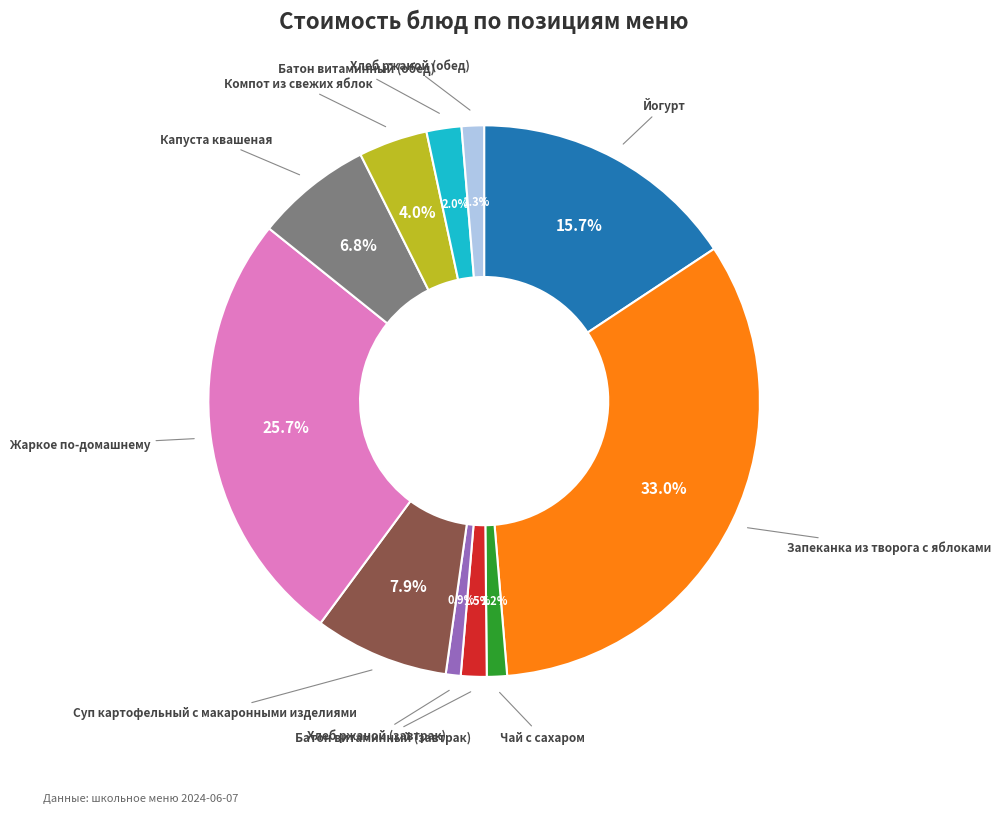

Is there any slice that represents more than half of the pie?

No